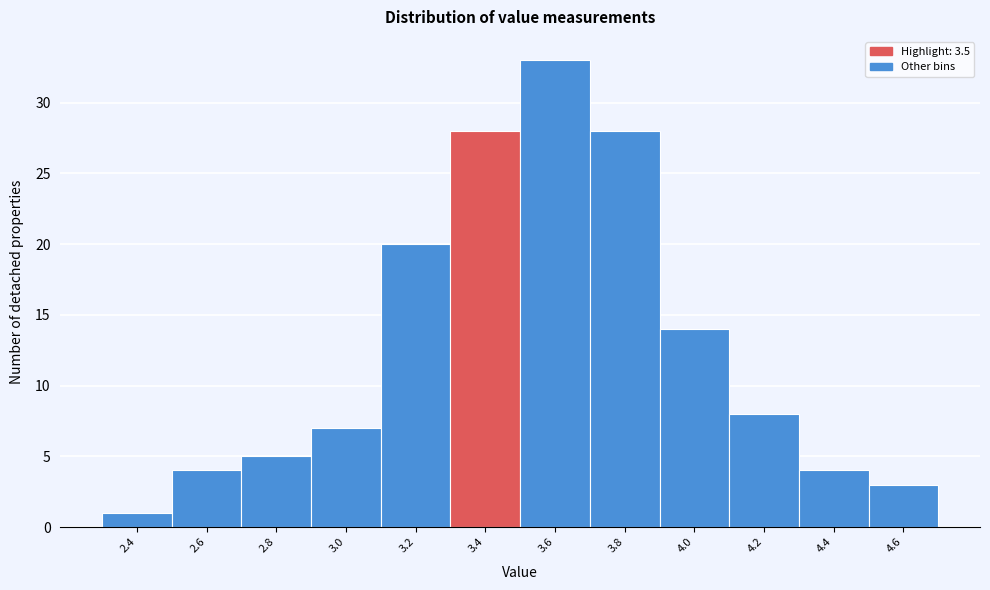

Reading right to left, list all the values displayed in this chart.

3	4	8	14	28	33	28	20	7	5	4	1